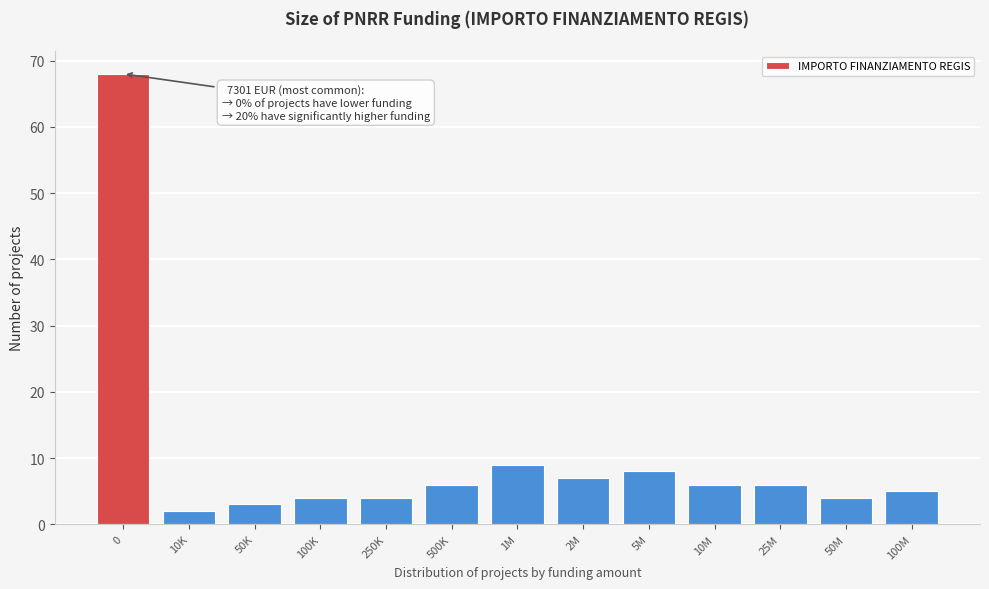

Reading left to right, transcribe all the data shown in this chart.

0=68	10K=2	50K=3	100K=4	250K=4	500K=6	1M=9	2M=7	5M=8	10M=6	25M=6	50M=4	100M=5